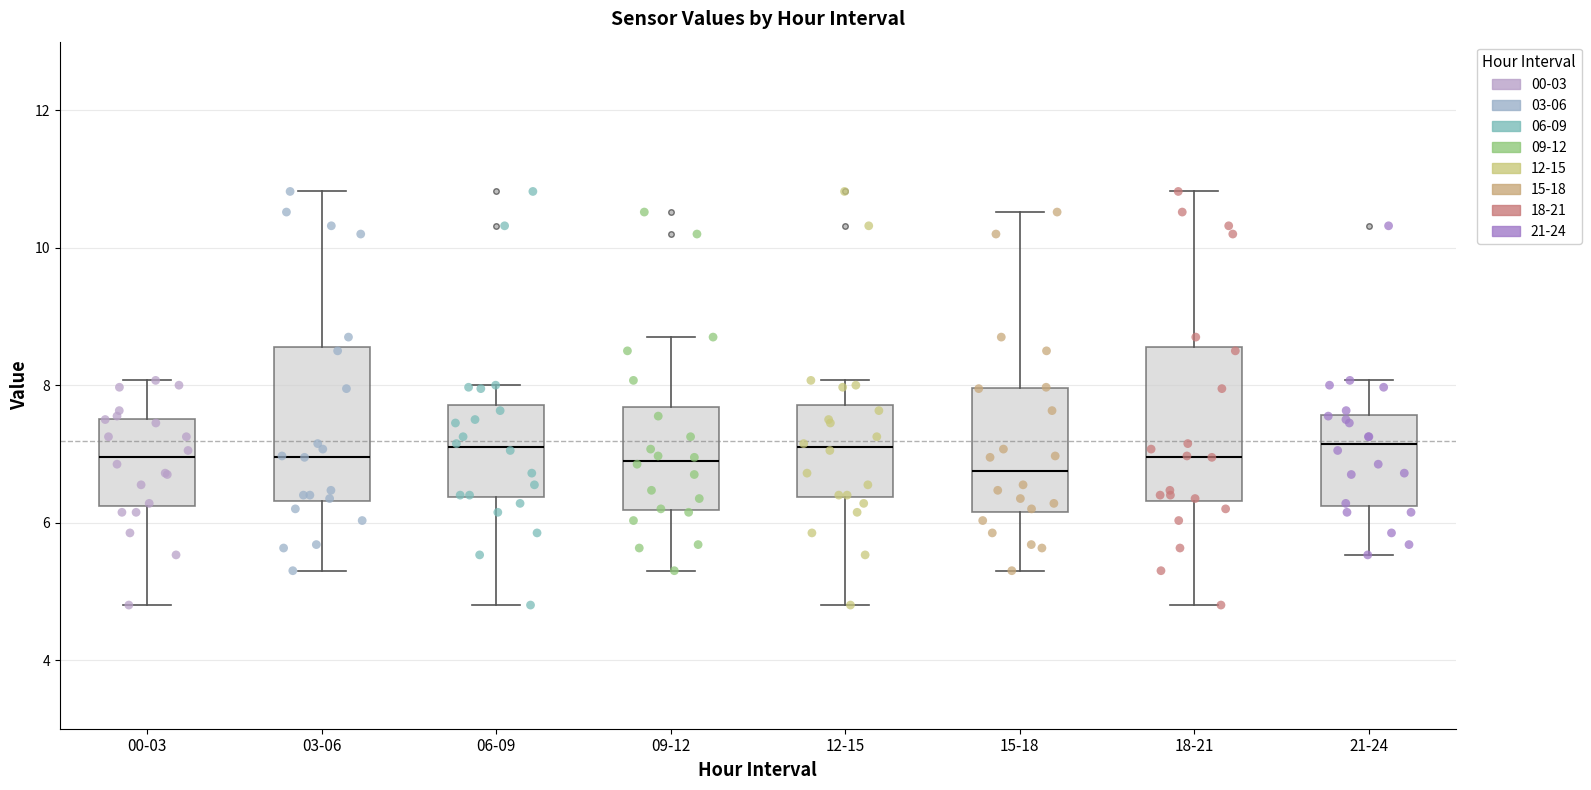

Where does the median line of the box for 00-03 sit on the y-axis? The values are not printed on the chart, so give them approximately, as read against the axis.

7.0